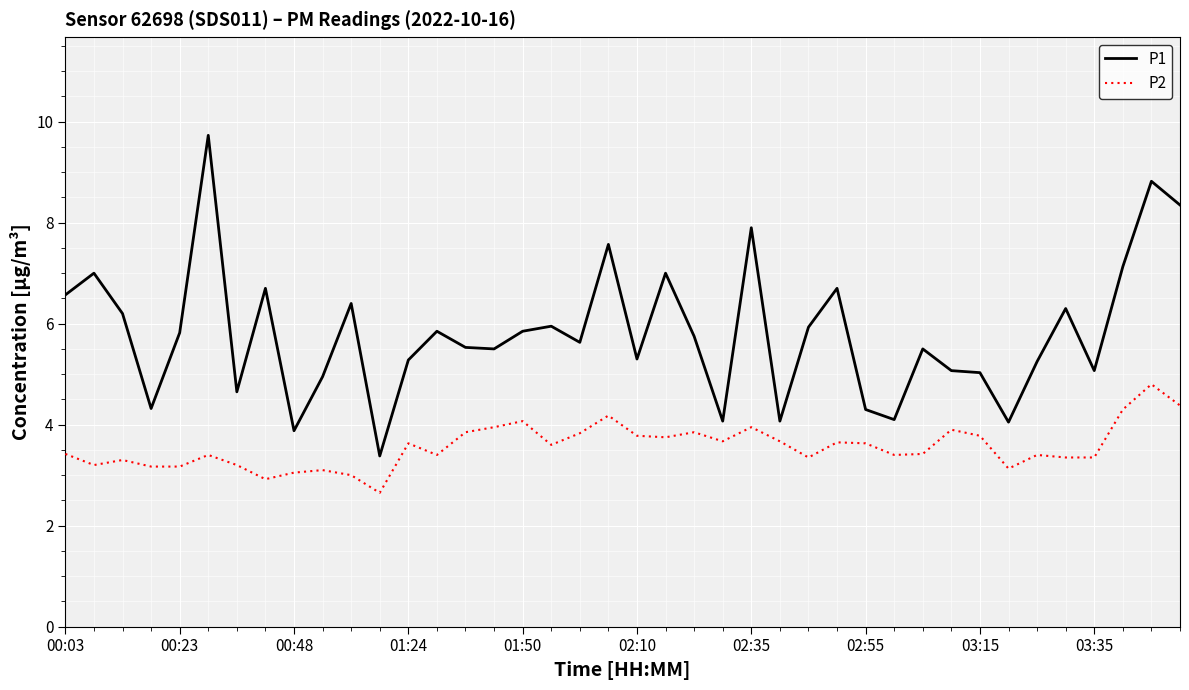

Which series has the widest spread of values?

P1